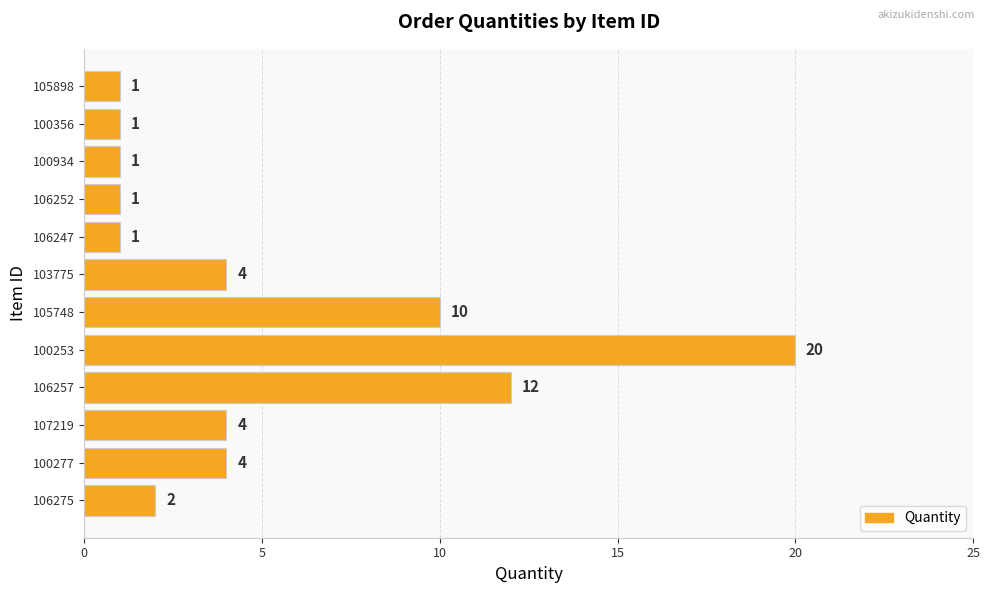

How many bars are there in total?

12